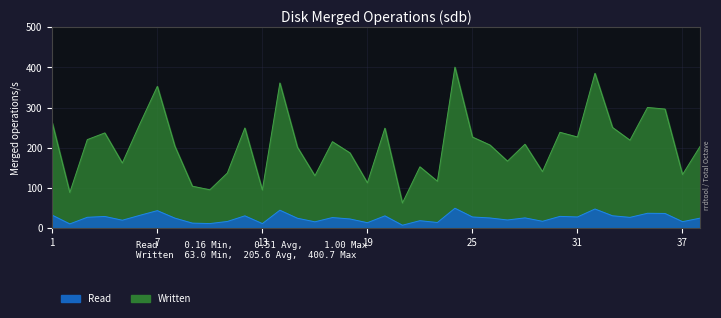

What is the sum of the Written values at 3 and 26?

53.5